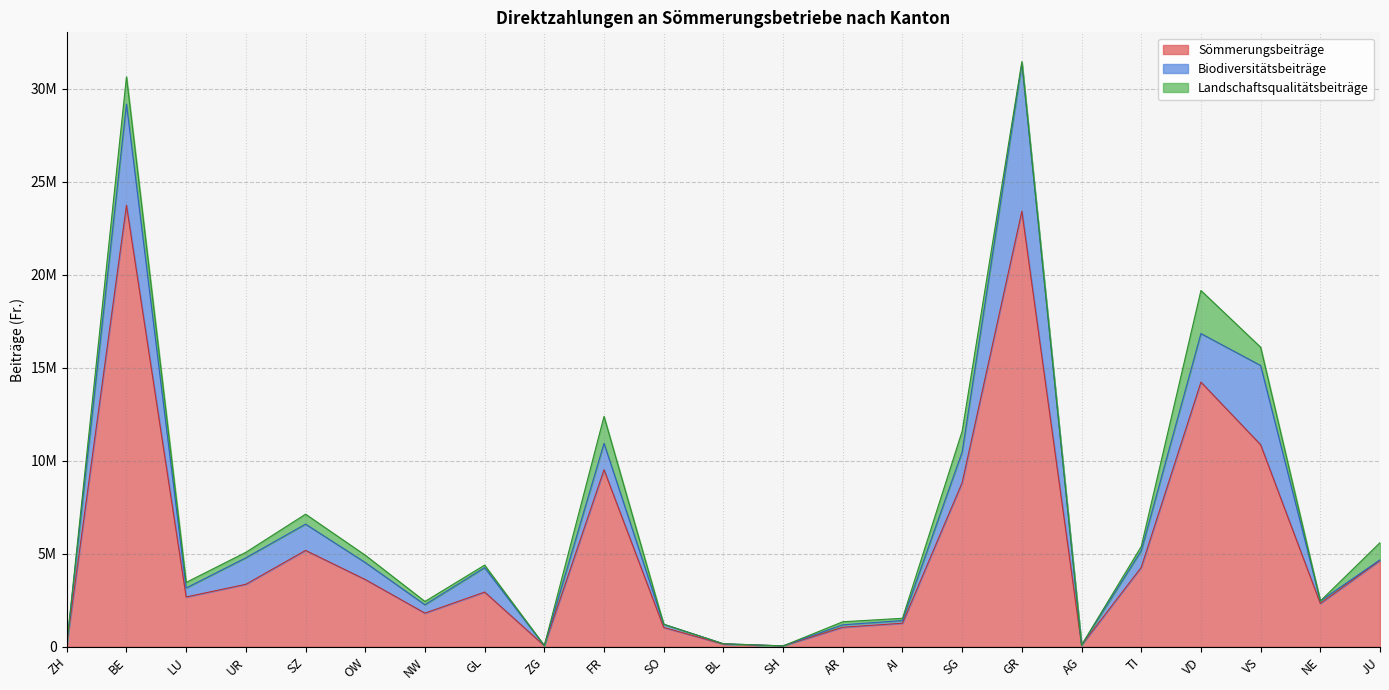

Rank the categories by Sömmerungsbeiträge value from highest to lowest.

BE, GR, VD, VS, FR, SG, SZ, JU, TI, OW, UR, GL, LU, NE, NW, AI, AR, SO, BL, ZH, AG, ZG, SH